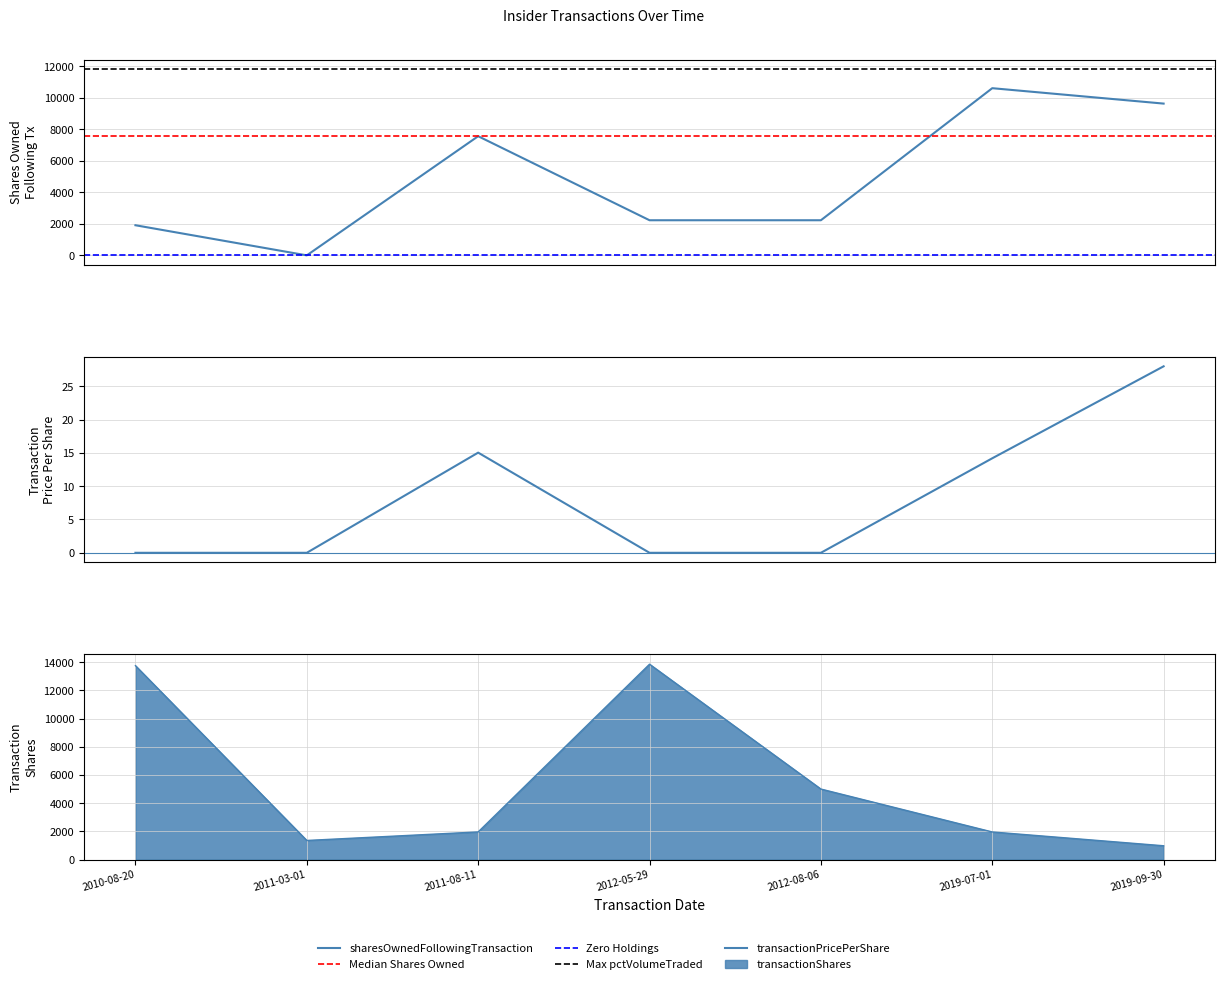

Which series changed the most between 2011-03-01 and 2011-08-11?

sharesOwnedFollowingTransaction